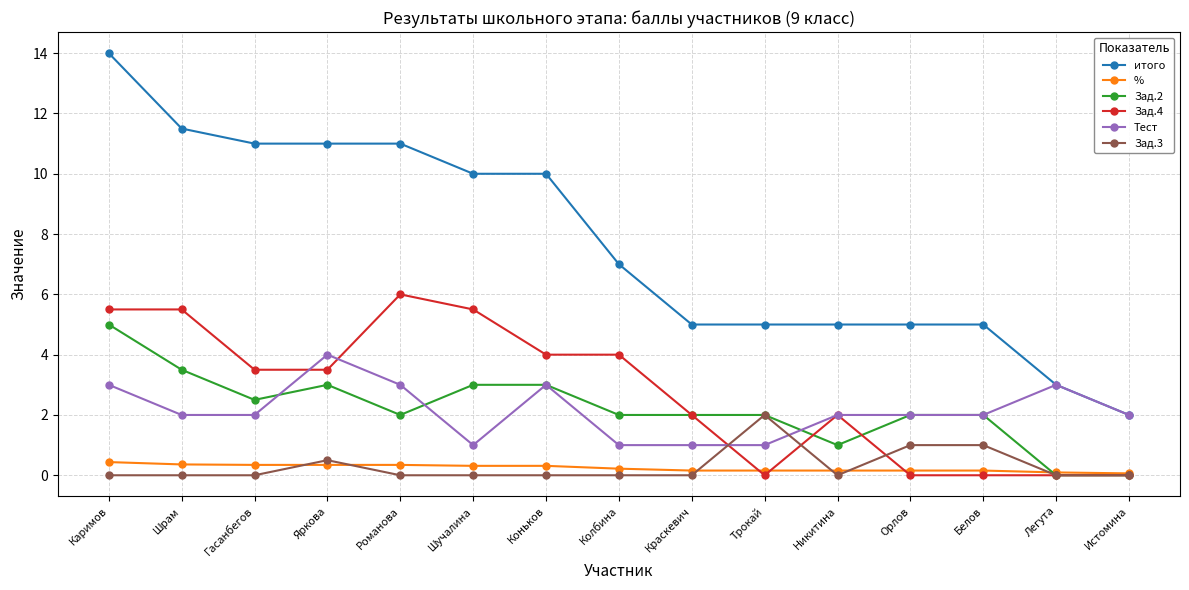

Which category has the highest value across all series?

Каримов